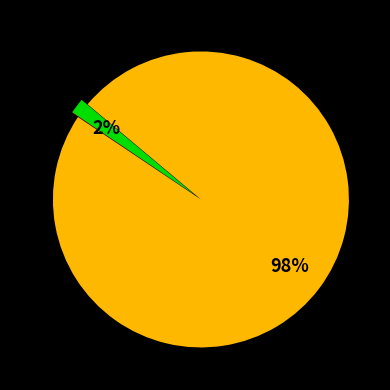

Is there a majority slice in this chart?

Yes